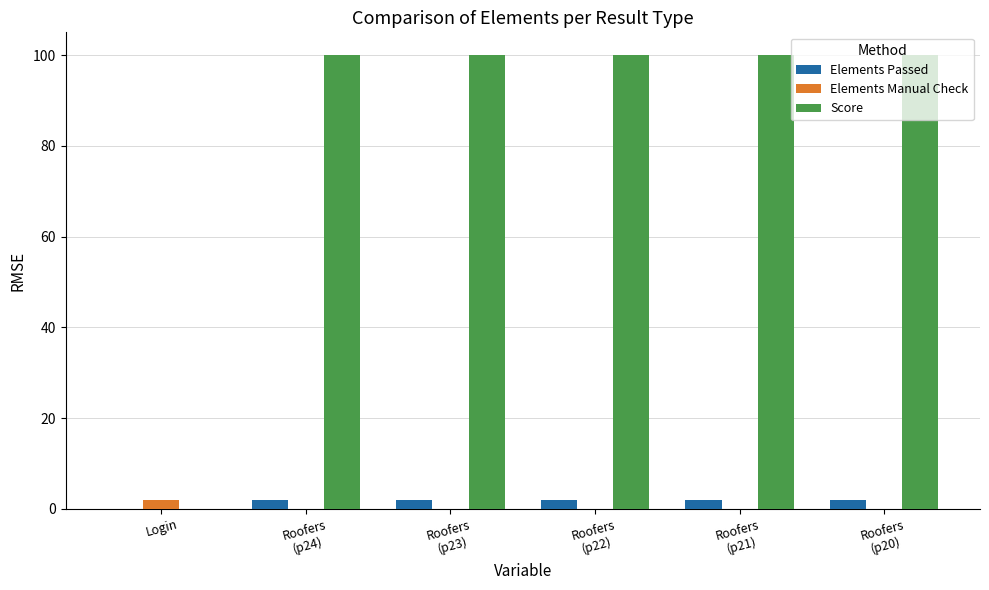

Which series has the widest spread of values?

Score